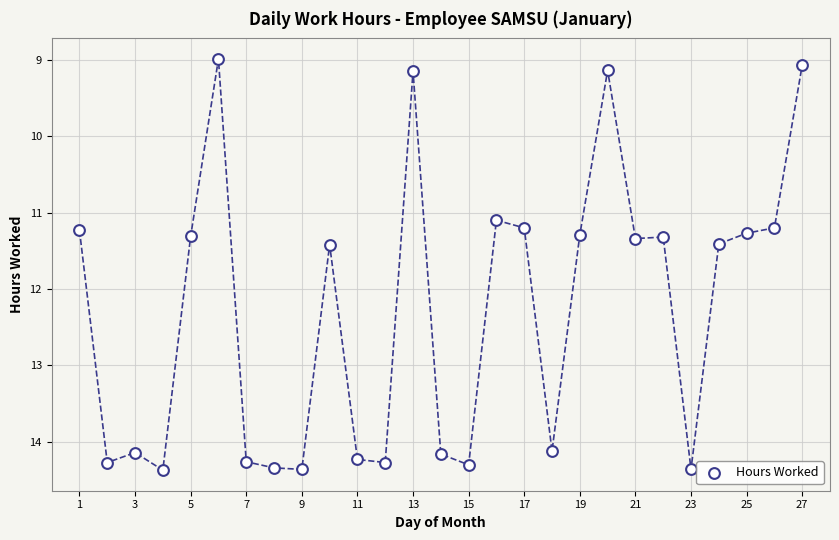

What Y value in the scatter plot is closest to 11?

11.1